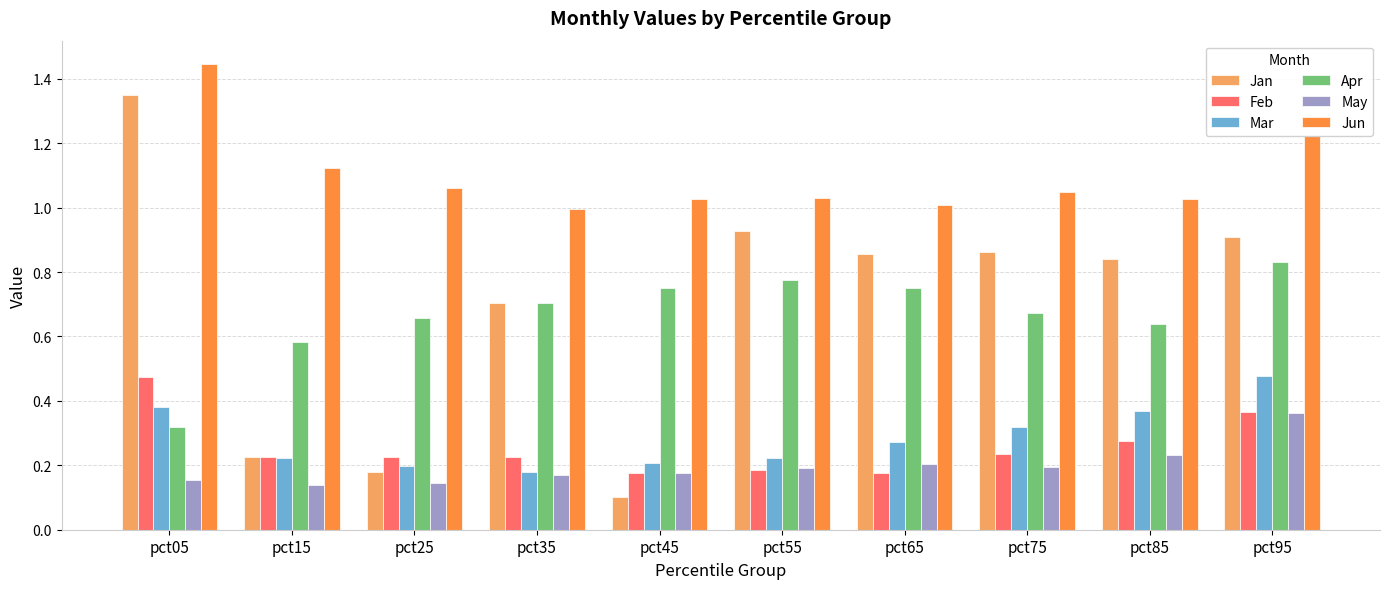

Where is Mar nearest to the value 0?

pct35